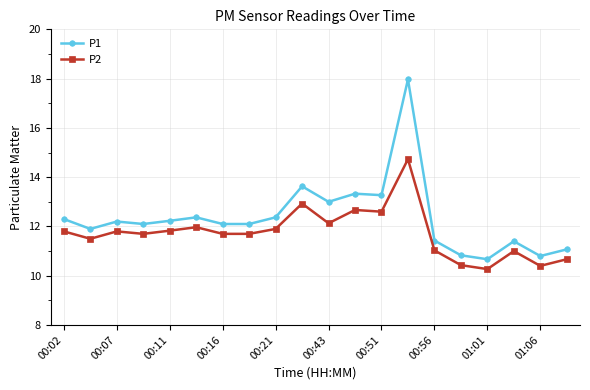

True or false: P2 has more than 1 interior local peaks.

True